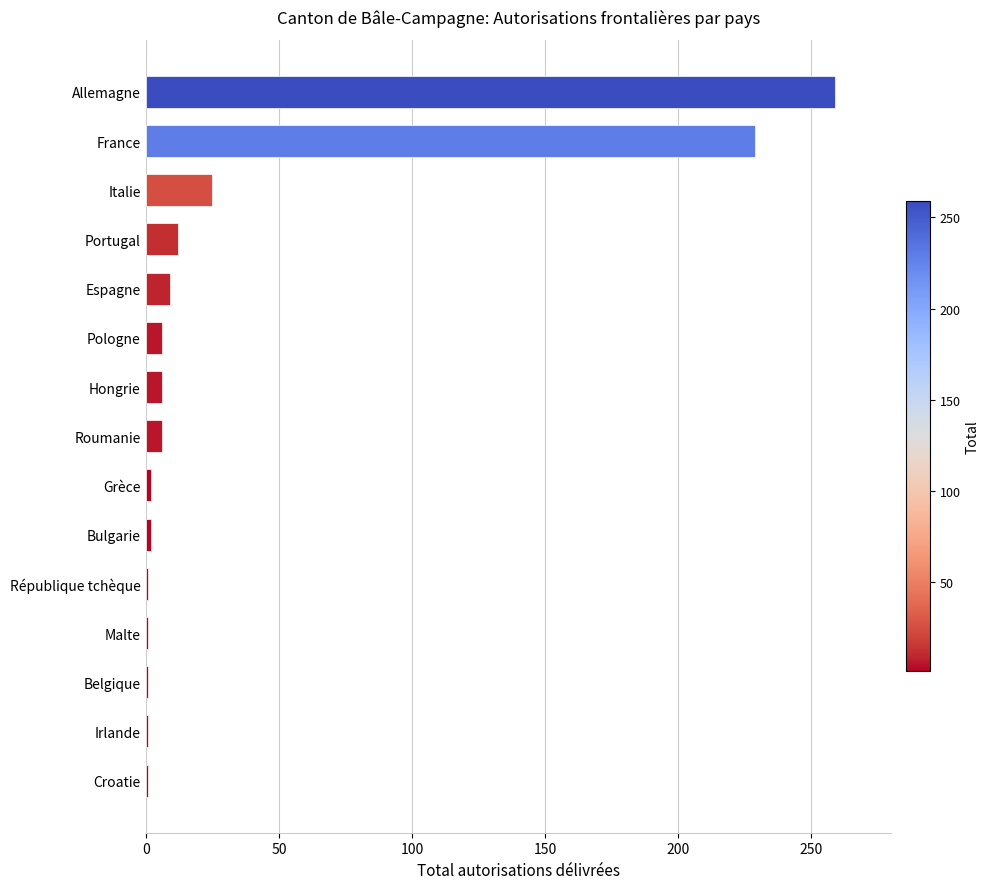

How many data points does each series have?

15